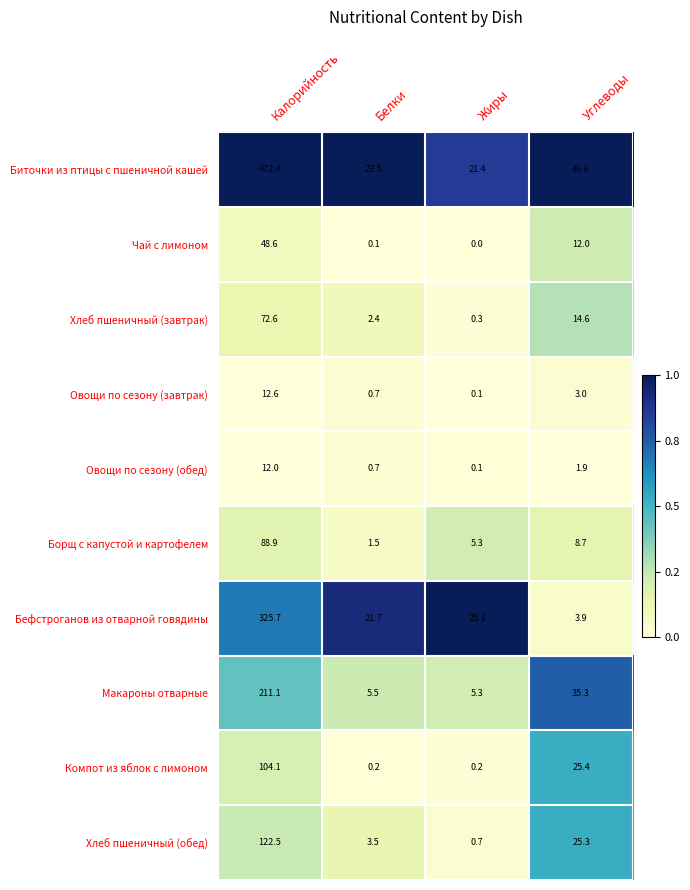

At which category is the sum across all series the highest?

Калорийность